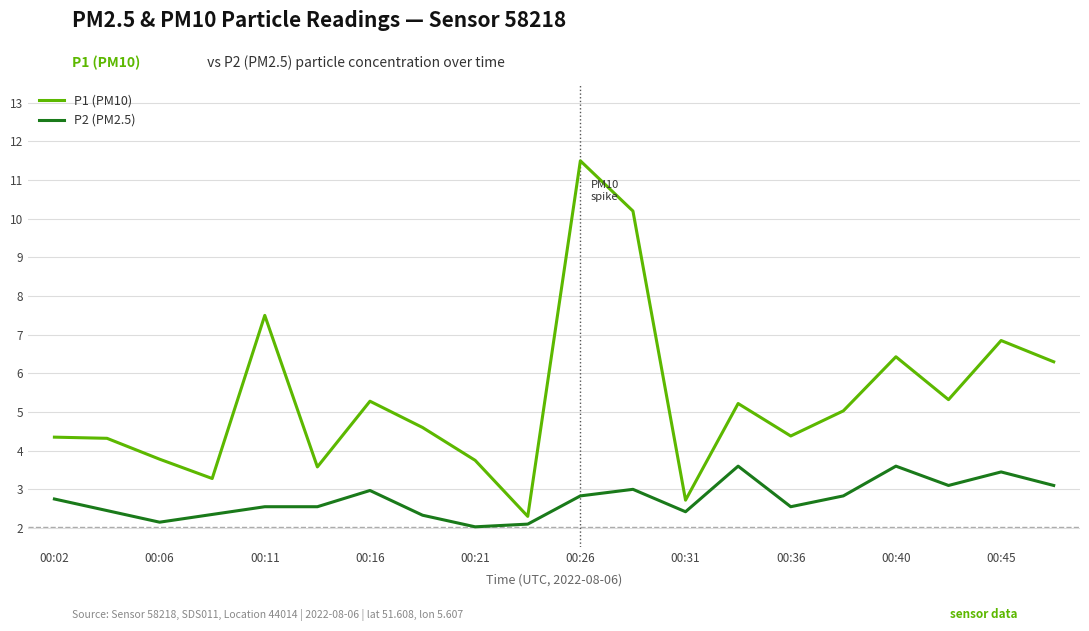

How many interior local valleys does the P1 (PM10) series have?

6